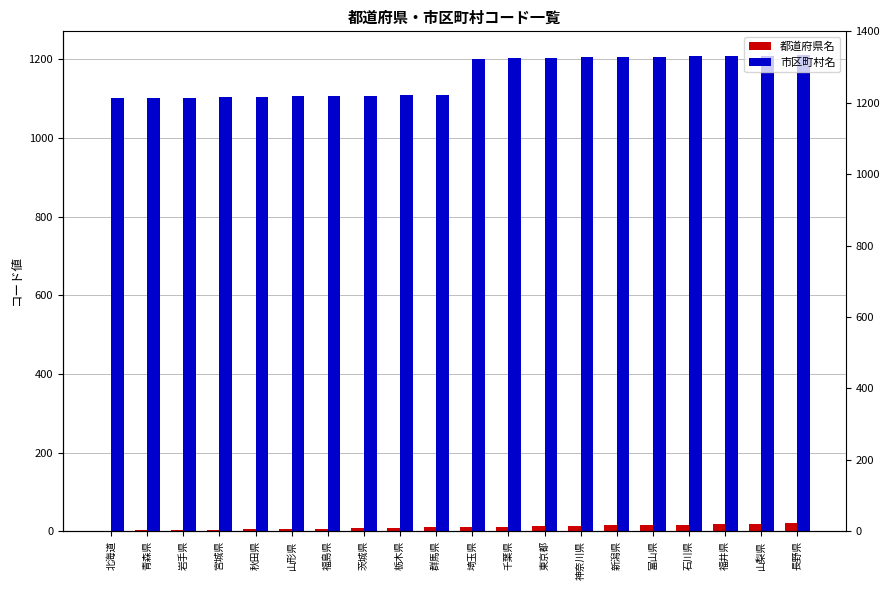

The value of 都道府県名 at 山形県 is 6. True or false?

True